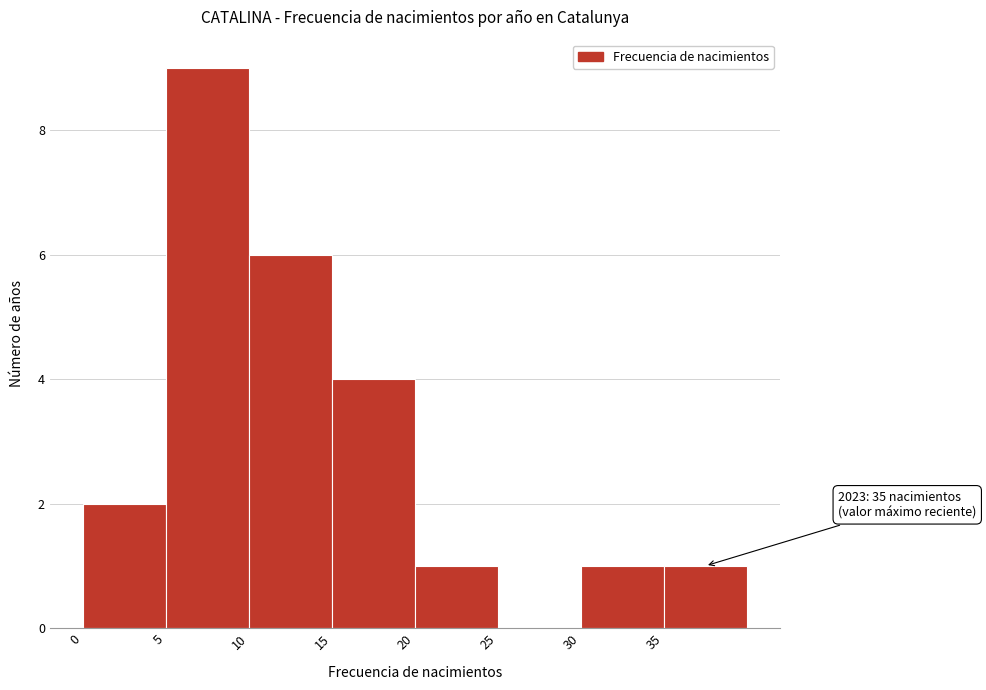

Over which range of the x-axis is the bar tallest?

5 to 10